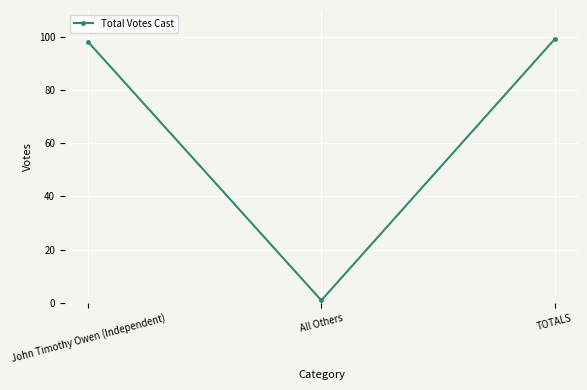

What is the change in value from John Timothy Owen (Independent) to TOTALS?

+1